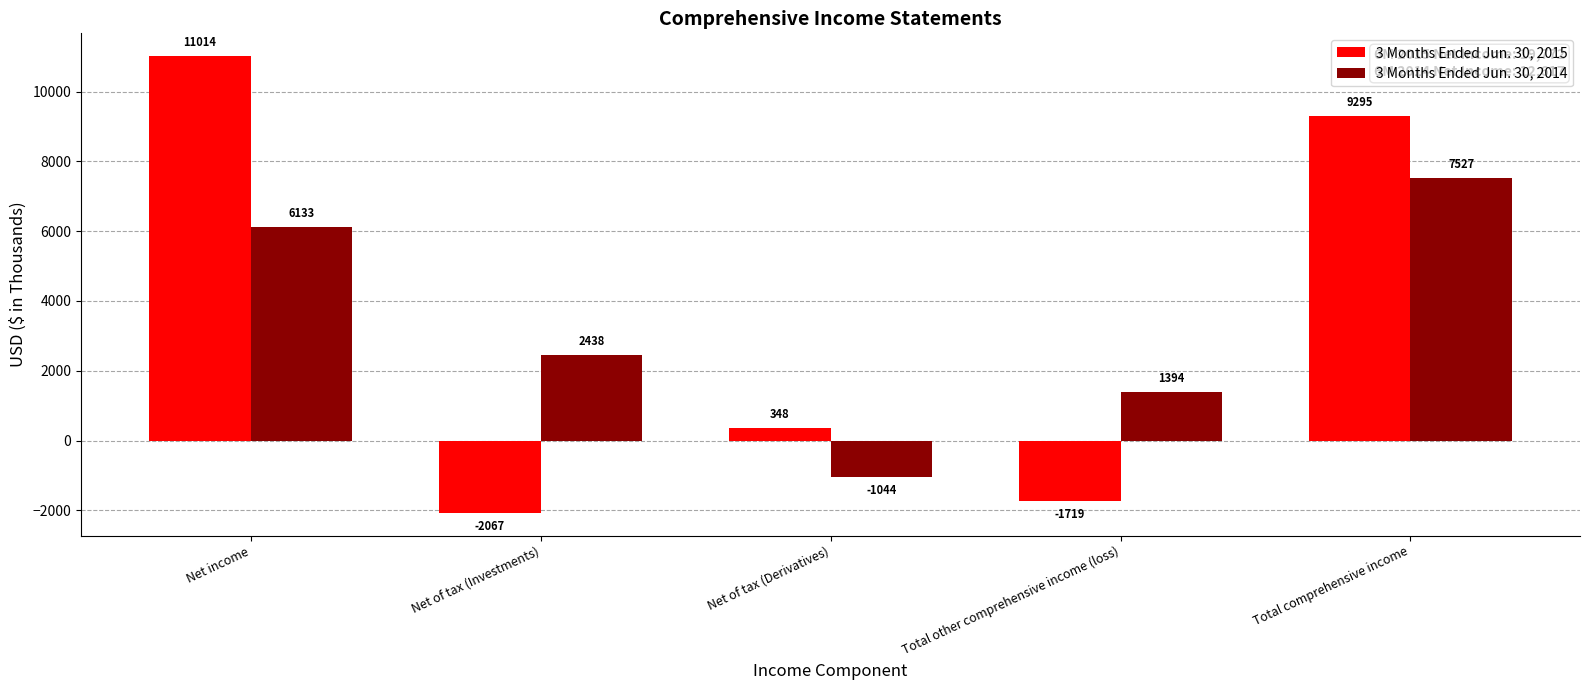

Reading left to right, what are all the values shown in this chart?

3 Months Ended Jun. 30, 2015: Net income=11014	Net of tax (Investments)=-2067	Net of tax (Derivatives)=348	Total other comprehensive income (loss)=-1719	Total comprehensive income=9295
3 Months Ended Jun. 30, 2014: Net income=6133	Net of tax (Investments)=2438	Net of tax (Derivatives)=-1044	Total other comprehensive income (loss)=1394	Total comprehensive income=7527